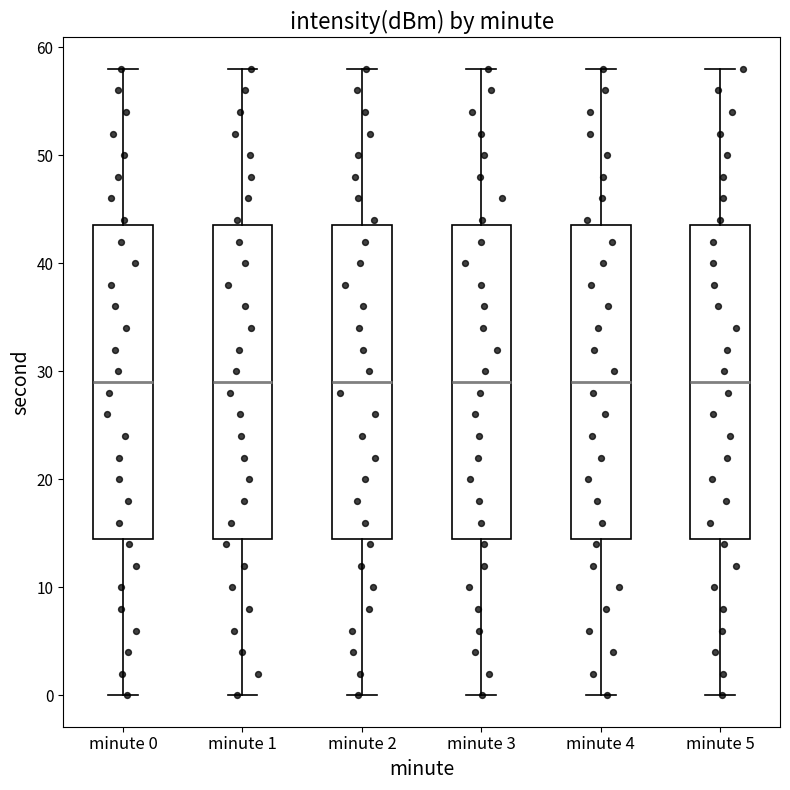

Reading left to right, read every box against the y-axis: the position of its median line, the range the box covers, and the ends of its whiskers. The values are not printed on the chart, so give them approximately, as read against the axis.

minute 0: median 29, box 15 to 44, whiskers 0 to 58
minute 1: median 29, box 15 to 44, whiskers 0 to 58
minute 2: median 29, box 15 to 44, whiskers 0 to 58
minute 3: median 29, box 15 to 44, whiskers 0 to 58
minute 4: median 29, box 15 to 44, whiskers 0 to 58
minute 5: median 29, box 15 to 44, whiskers 0 to 58